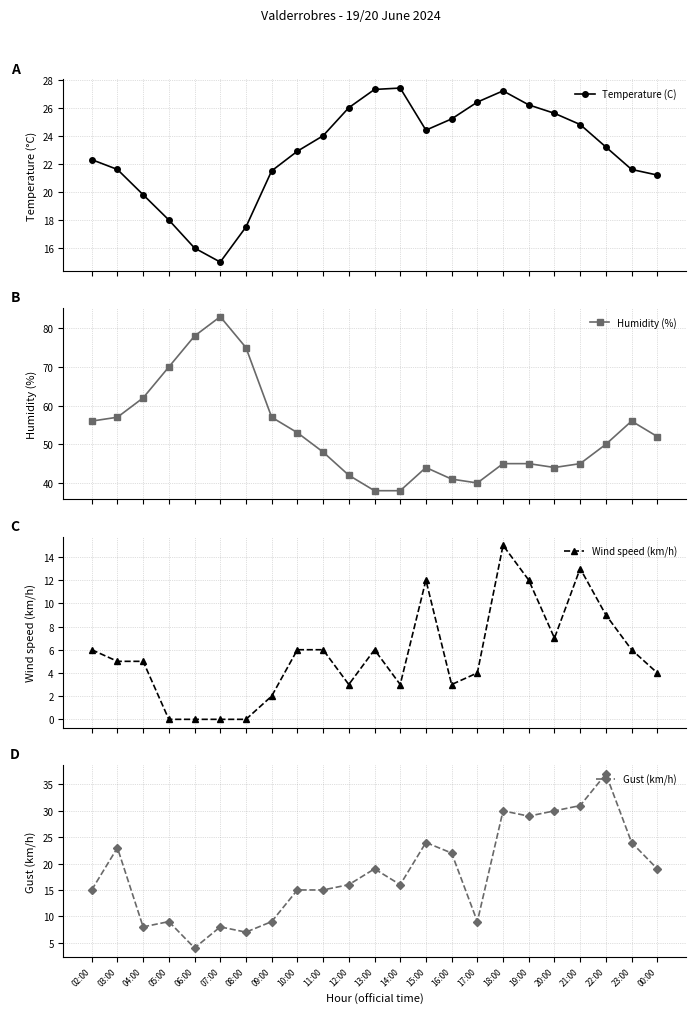

True or false: Humidity (%) and Temperature (C) cross at least once.

False